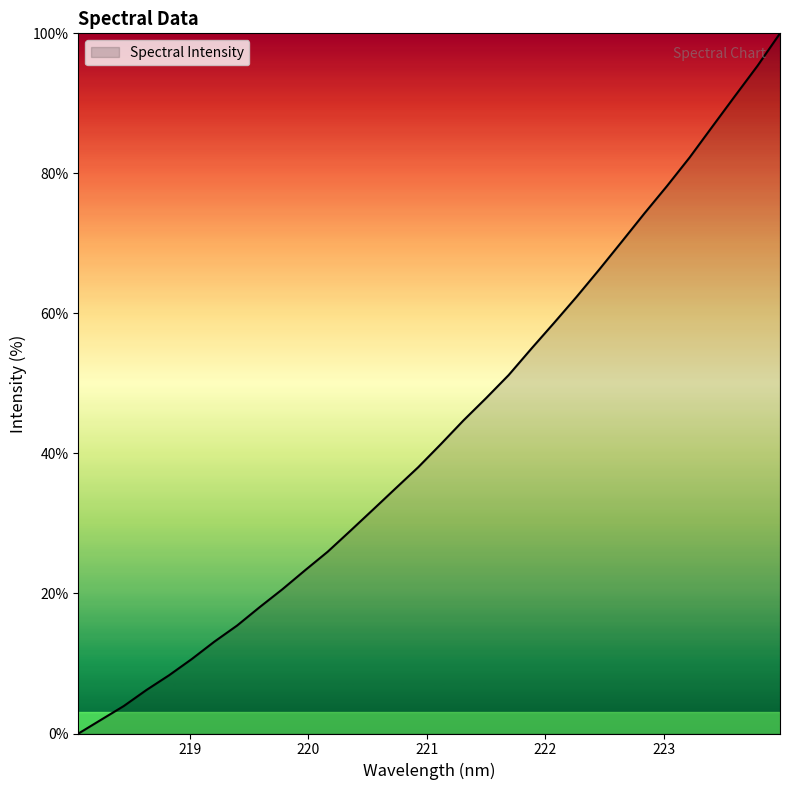

What is the maximum value shown in the chart?

100.0